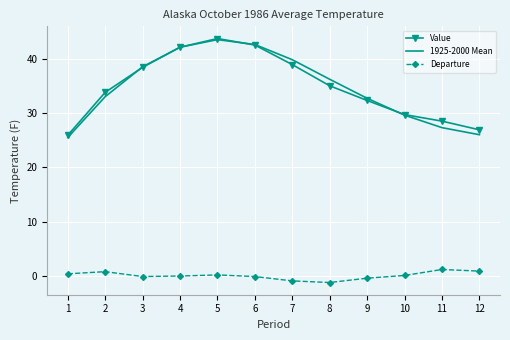

Which series has the widest spread of values?

1925-2000 Mean